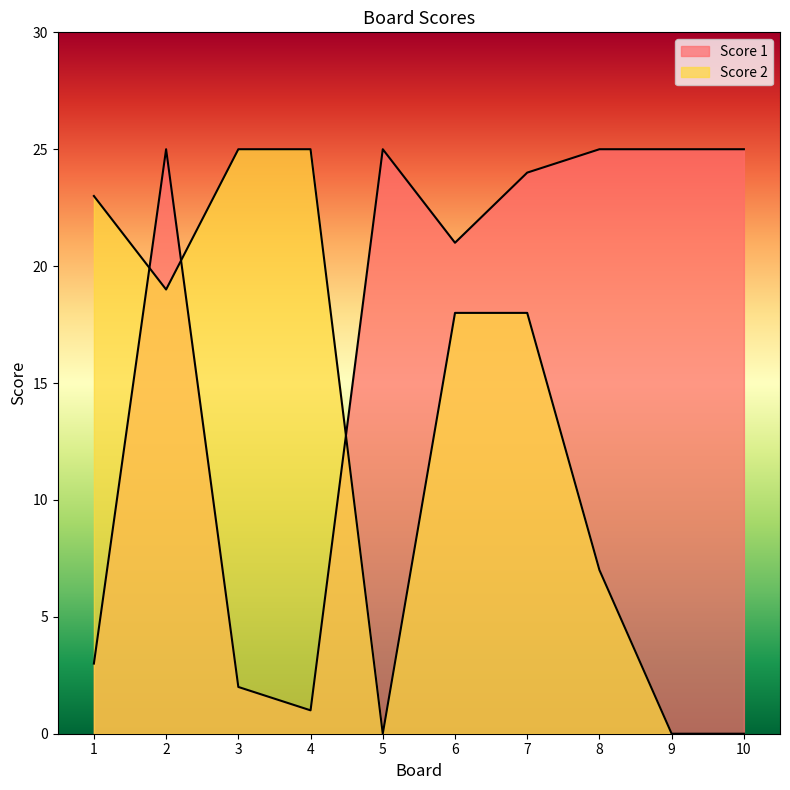

True or false: Score 2 has more than 2 points higher than both neighbors.

False